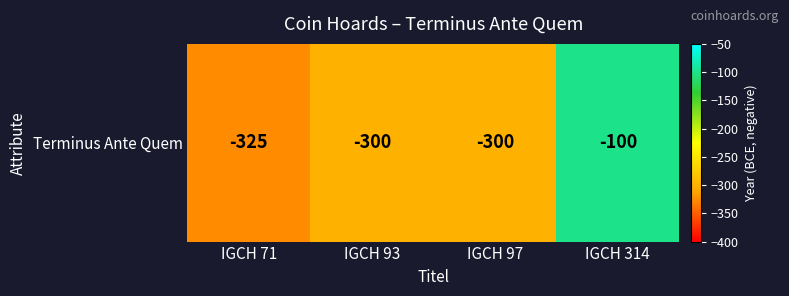

How many values exceed -300?

1